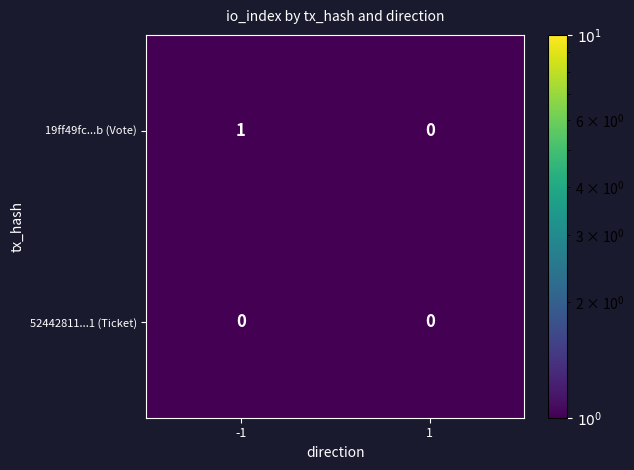

Which series has the largest total across all categories?

19ff49fc...b (Vote)